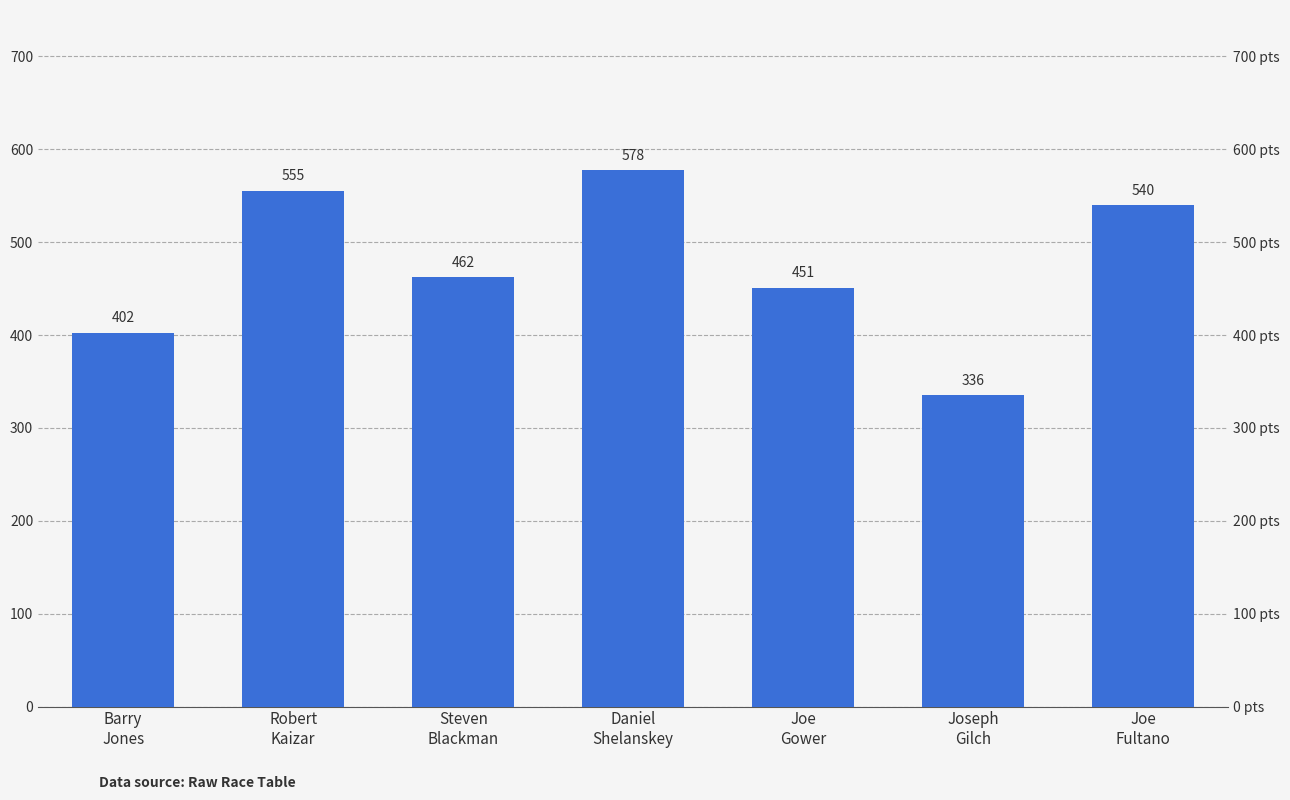

Rank the categories by value from highest to lowest.

Daniel
Shelanskey, Robert
Kaizar, Joe
Fultano, Steven
Blackman, Joe
Gower, Barry
Jones, Joseph
Gilch